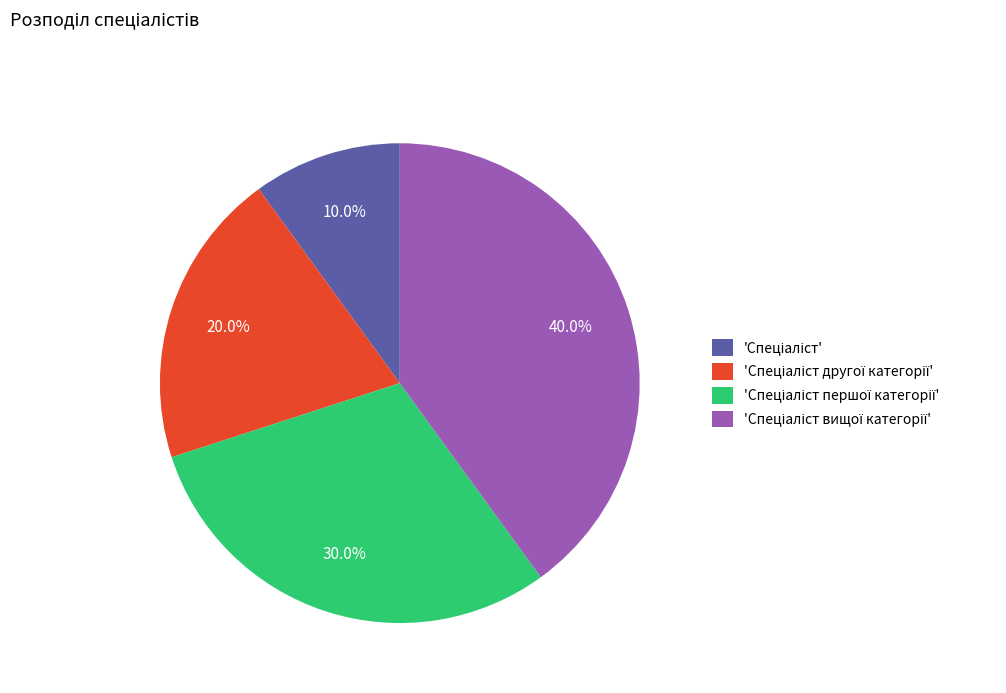

Is there a majority slice in this chart?

No